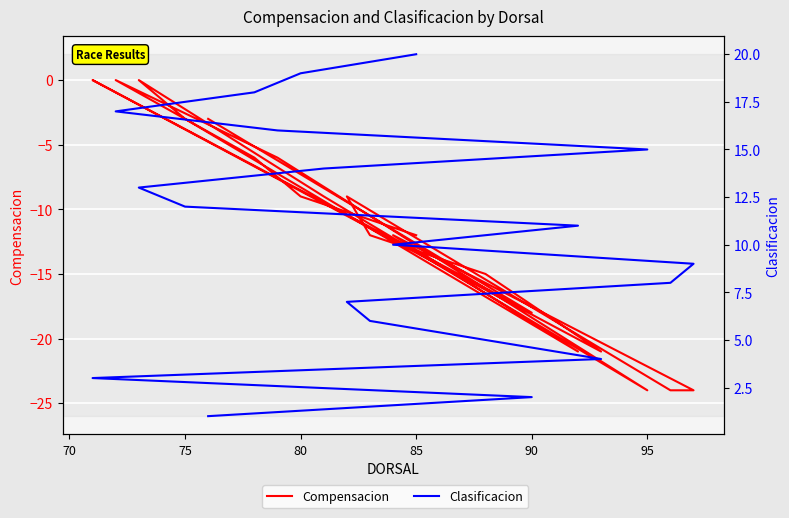

What is the average value of the Compensacion series?

-11